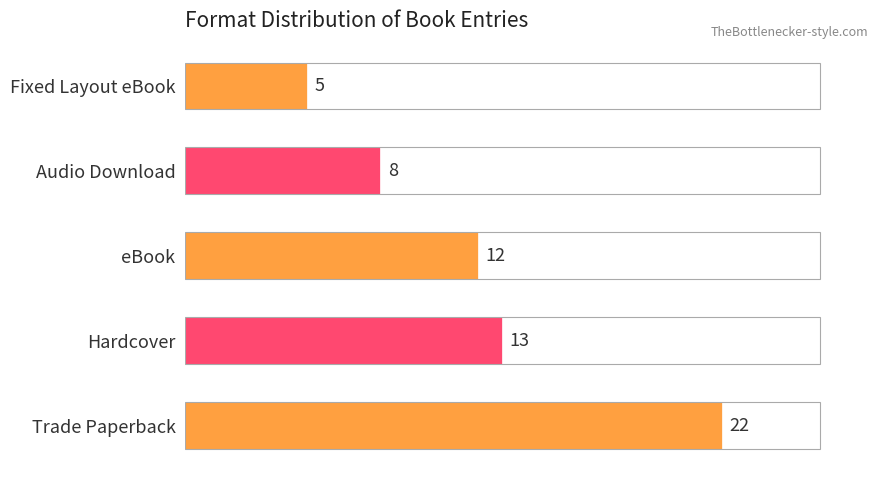

The chart shows a value of 7 at Trade Paperback. True or false?

False